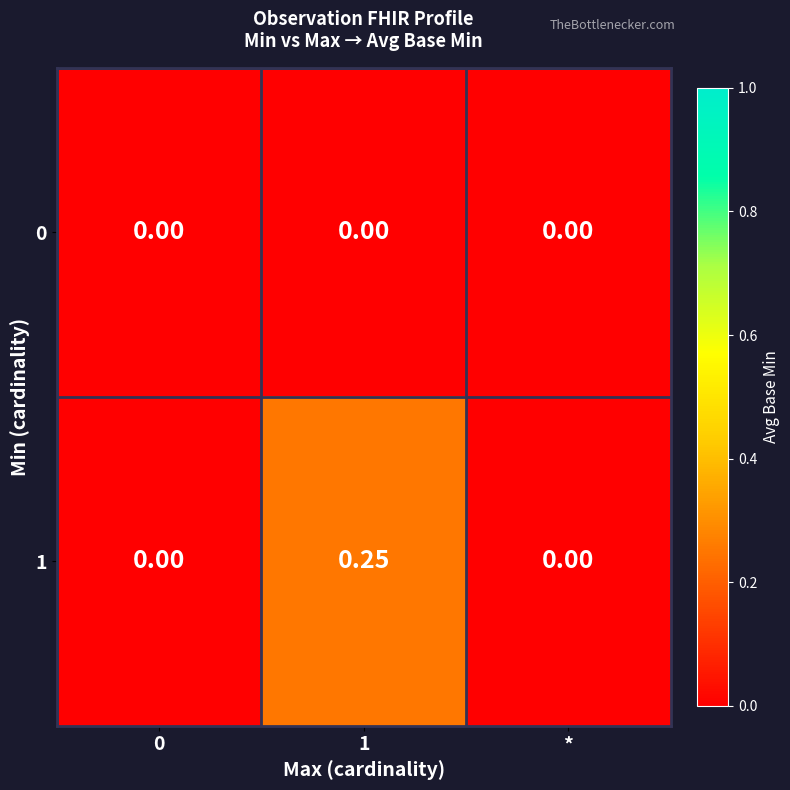

What is the total value across all series at 1?

0.2